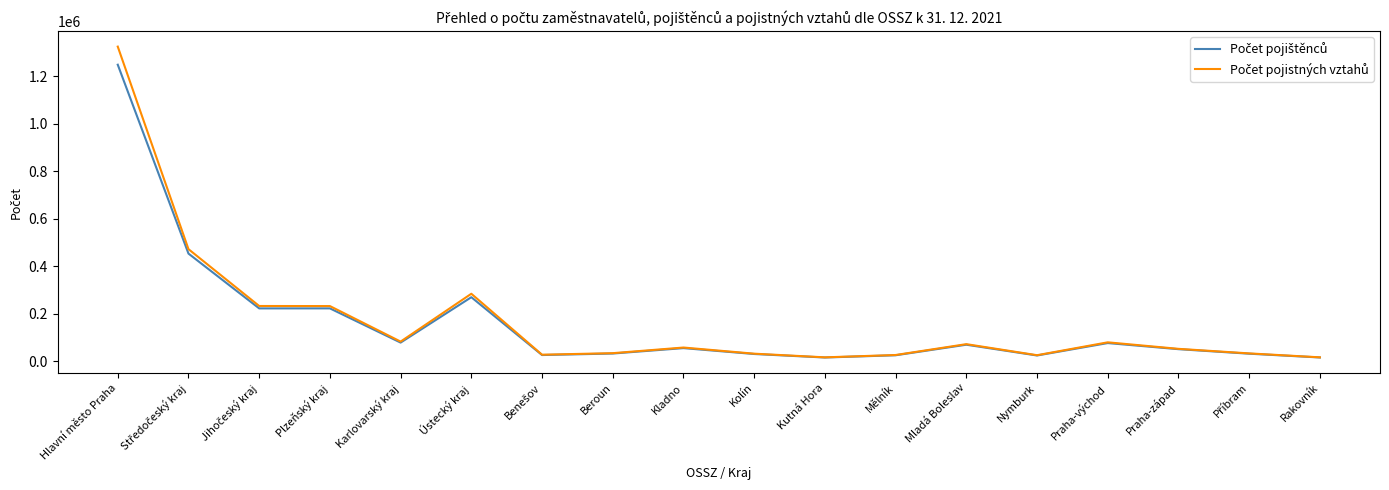

At which category does the chart reach its peak across all series?

Hlavní město Praha